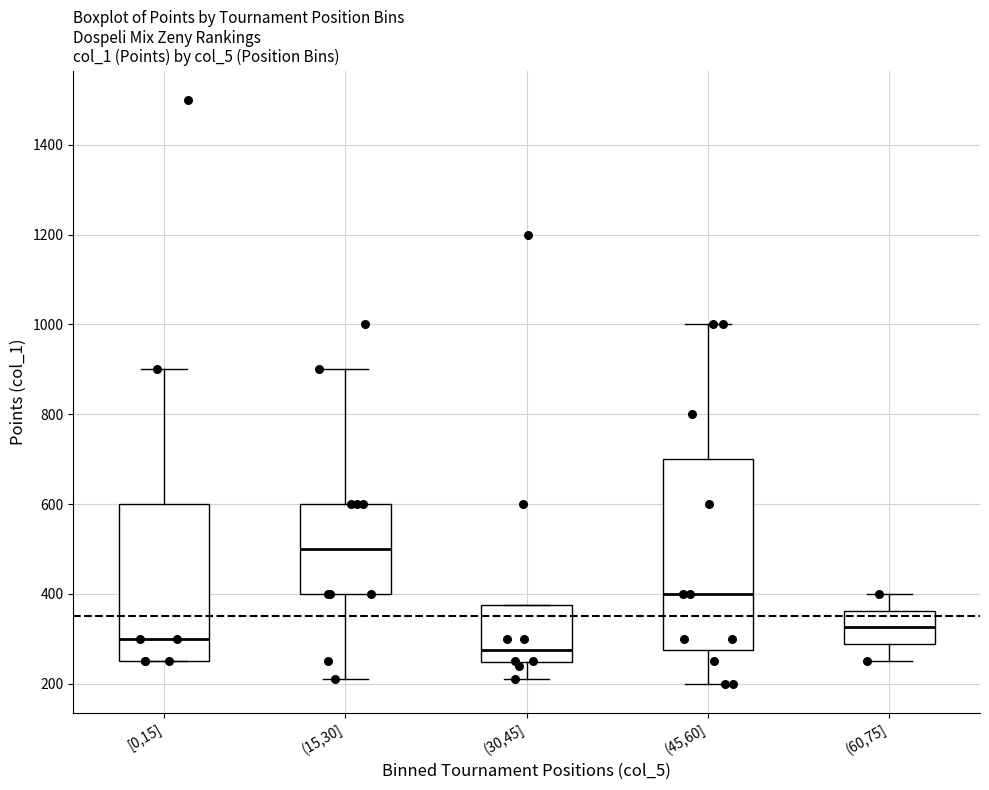

Where does the lower whisker of the box for (60,75] end on the y-axis? The values are not printed on the chart, so give them approximately, as read against the axis.

260